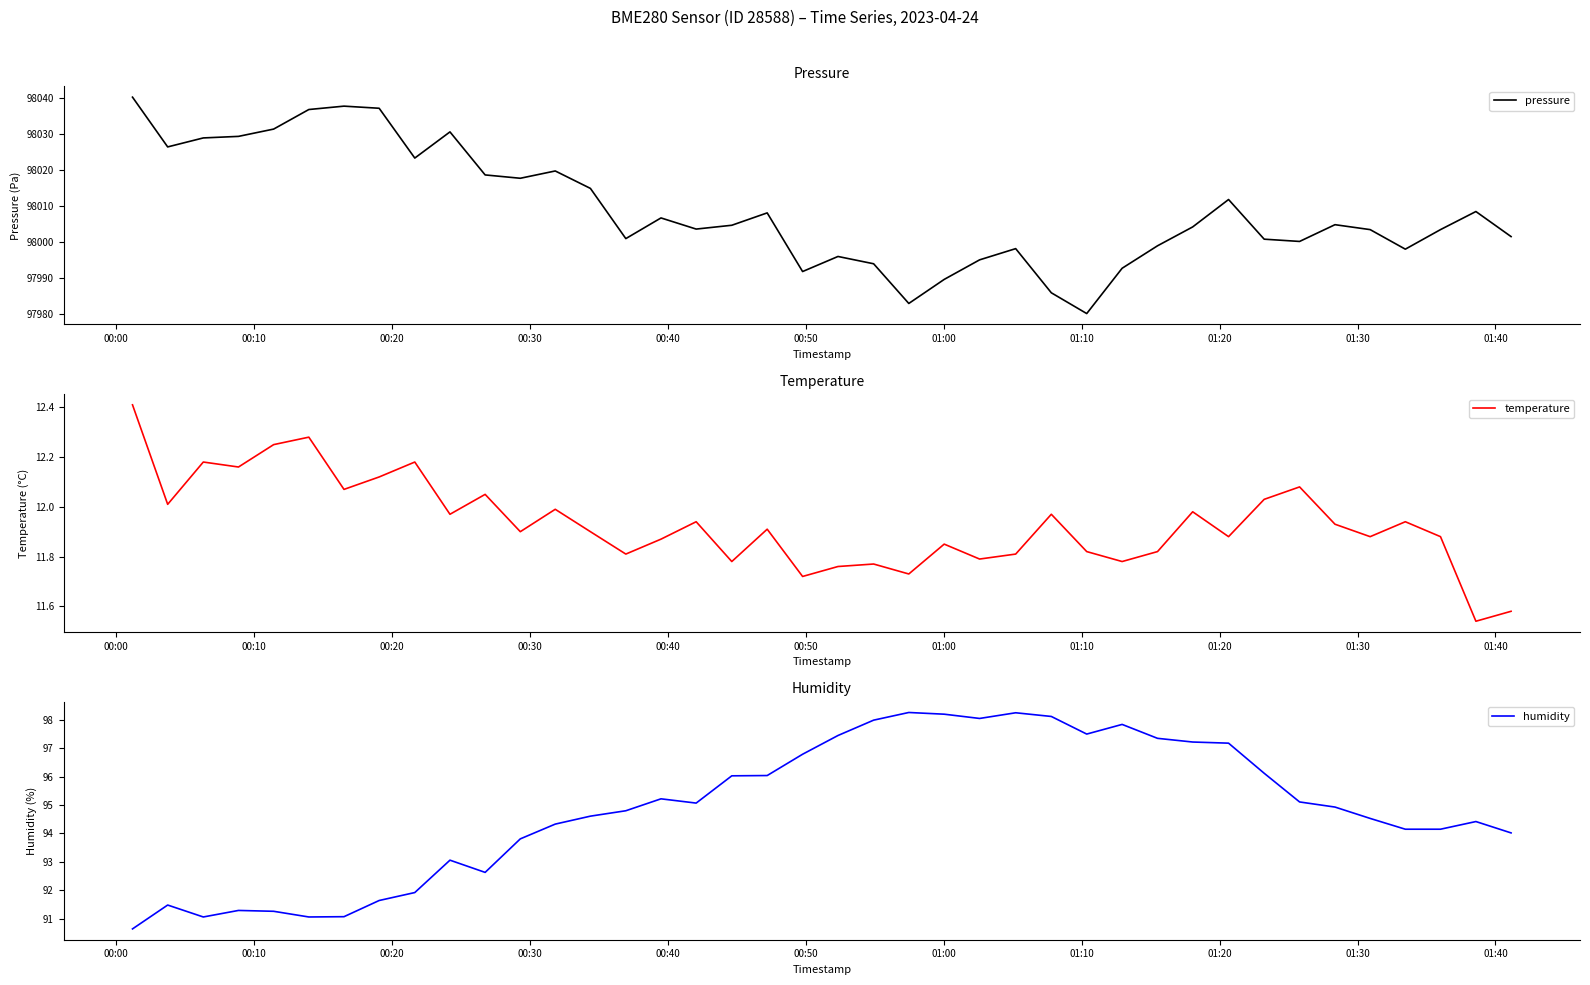

True or false: temperature and humidity intersect in this chart.

False